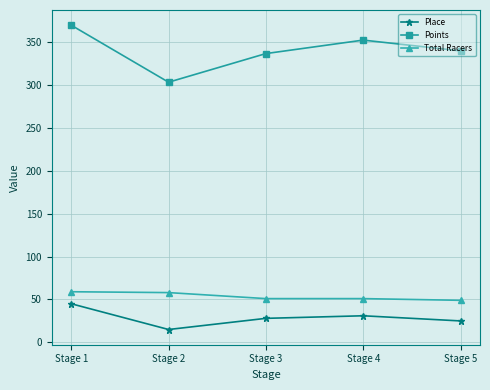

What is the sum of all Place values?

144.0